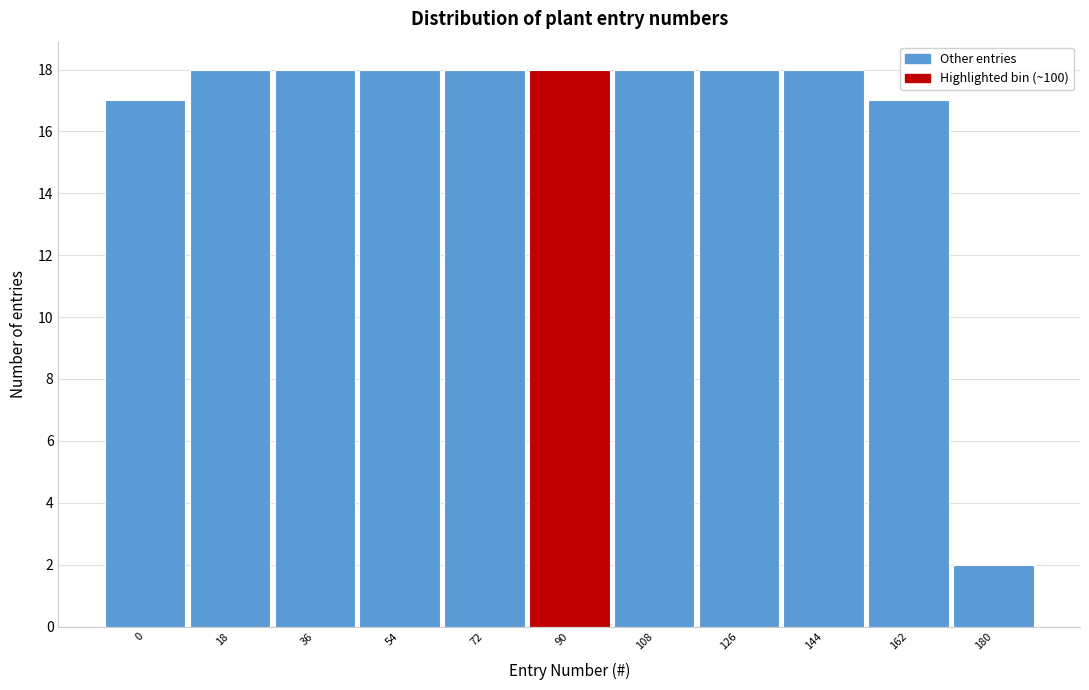

Reading right to left, extract all data points from this chart.

180=2	162=17	144=18	126=18	108=18	90=18	72=18	54=18	36=18	18=18	0=17